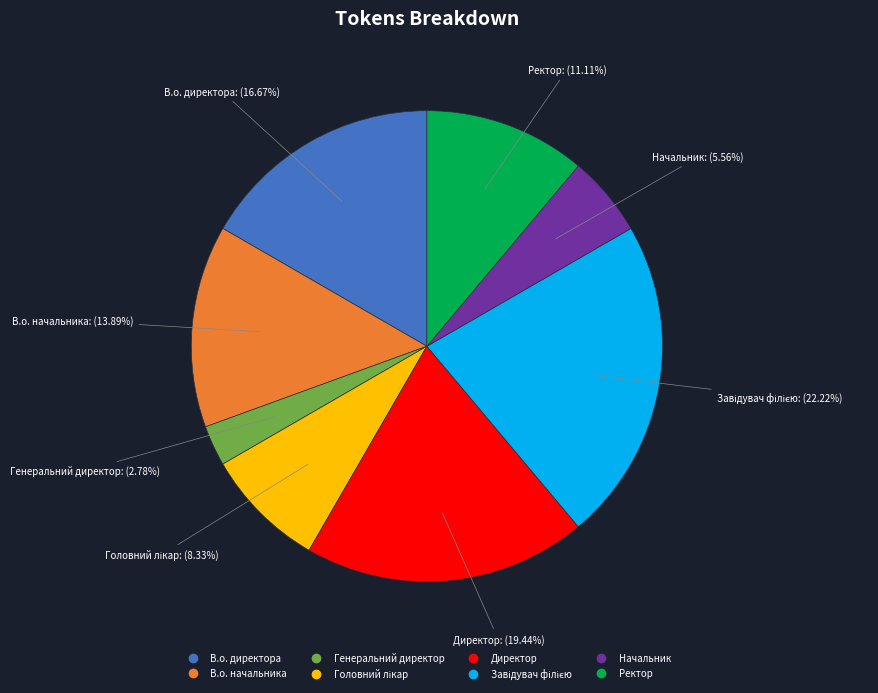

To the nearest percent, what percentage of the pie is Директор?

19%